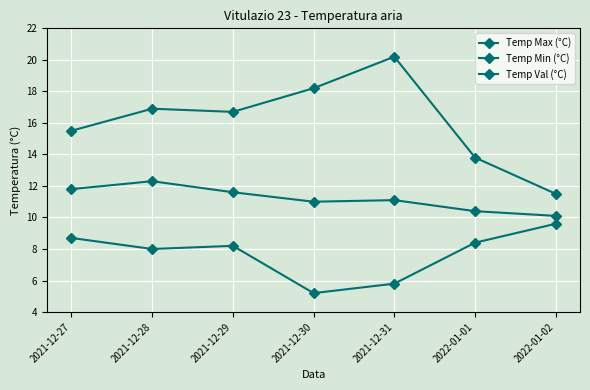

What is the difference between the maximum and minimum values in the Temp Val (°C) series?

2.2